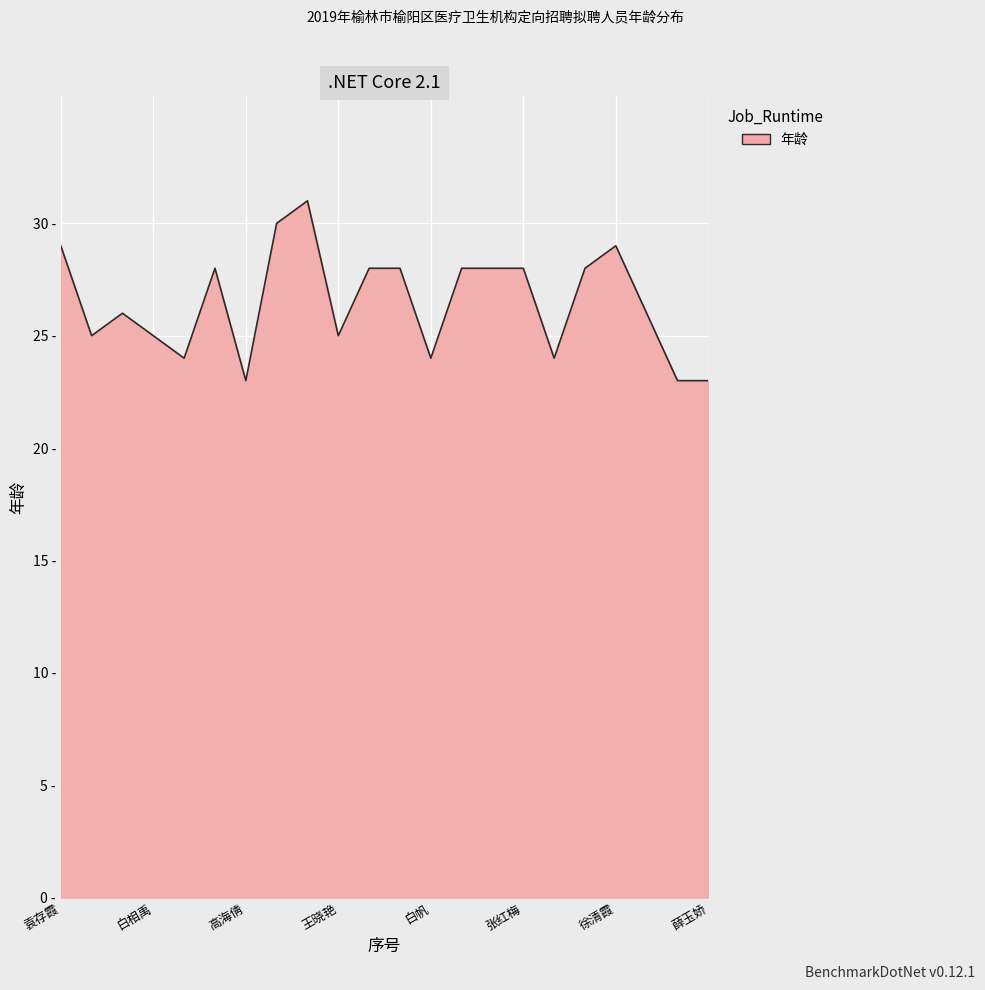

True or false: the data has more than 2 interior local peaks.

True